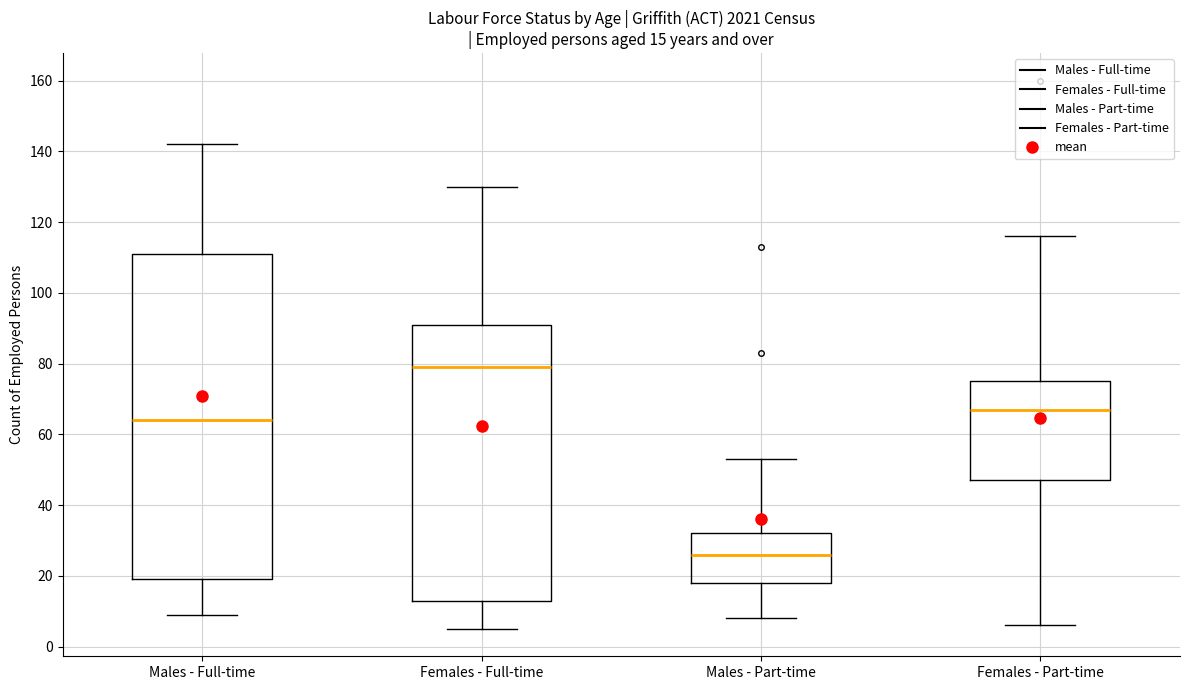

Which box's median line is the highest?

Females - Full-time